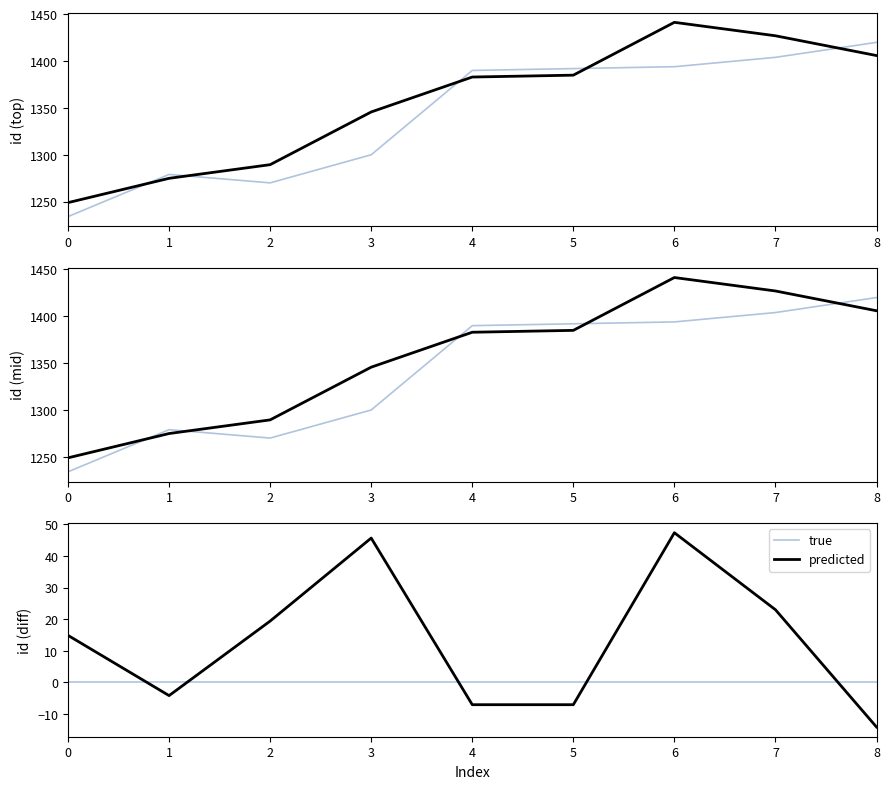

Rank the series at 6 from lowest to highest value.

true, predicted